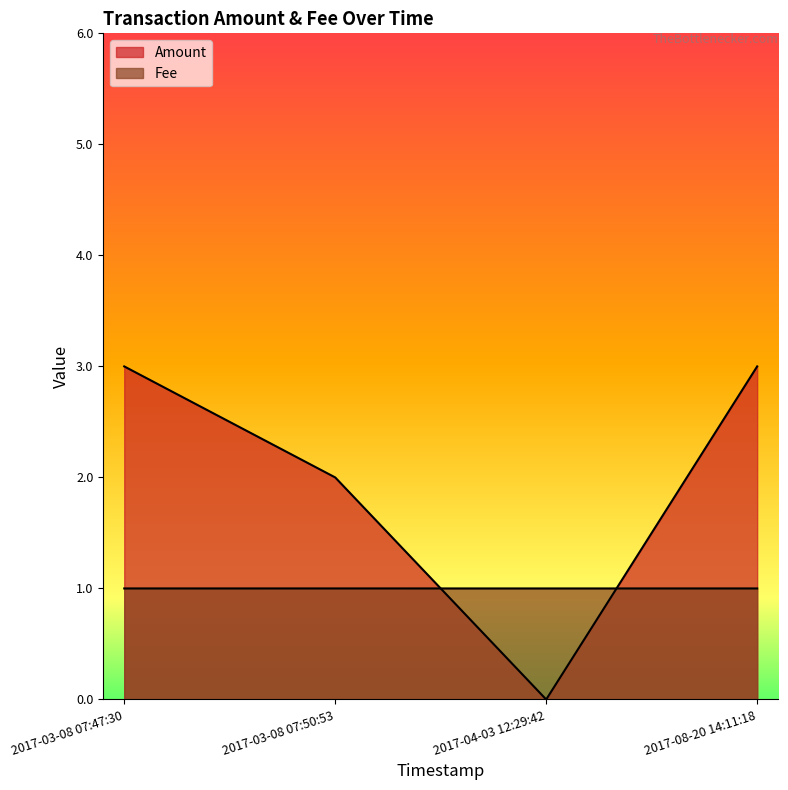

Between 2017-03-08 07:47:30 and 2017-03-08 07:50:53, which is larger?

2017-03-08 07:47:30